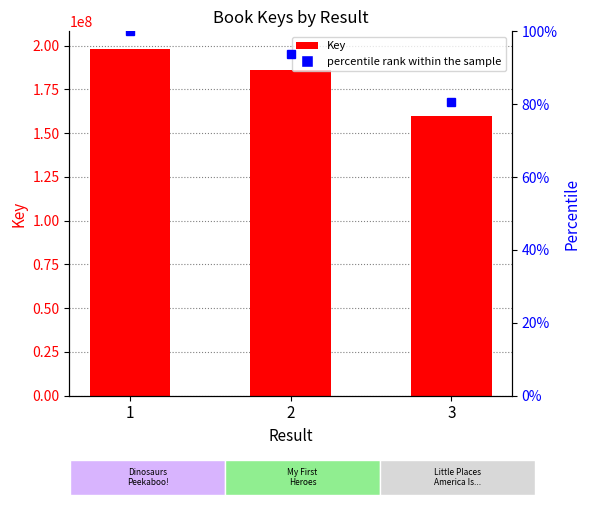

What is the difference between the highest and lowest values at 1?

198227606.0